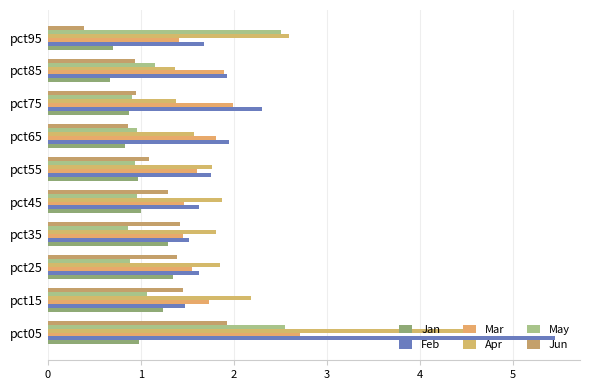

How many categories are shown in the chart?

10